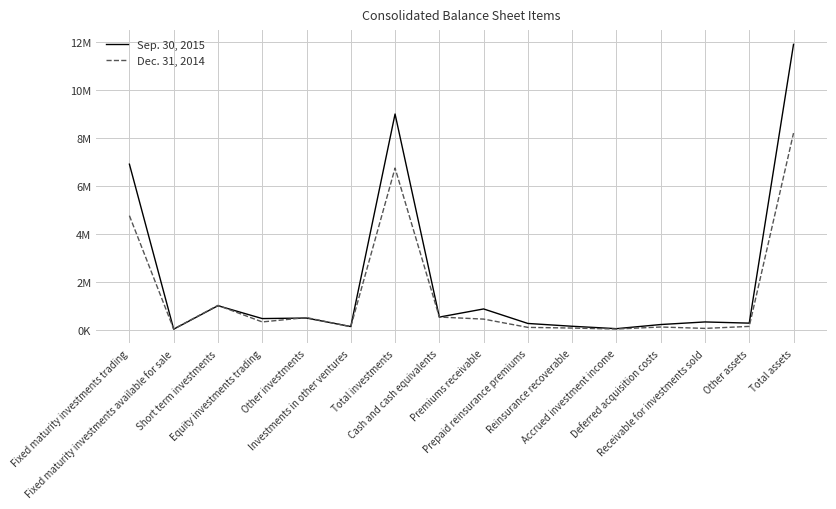

Where is the first local minimum for Sep. 30, 2015?

Fixed maturity investments available for sale